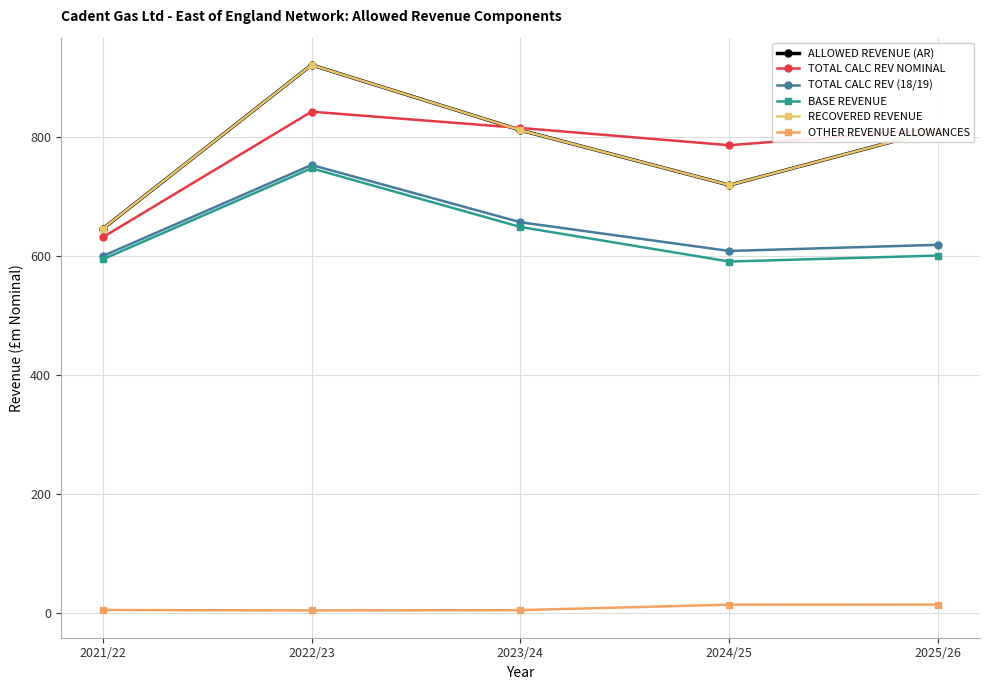

How many distinct data groups are displayed?

6